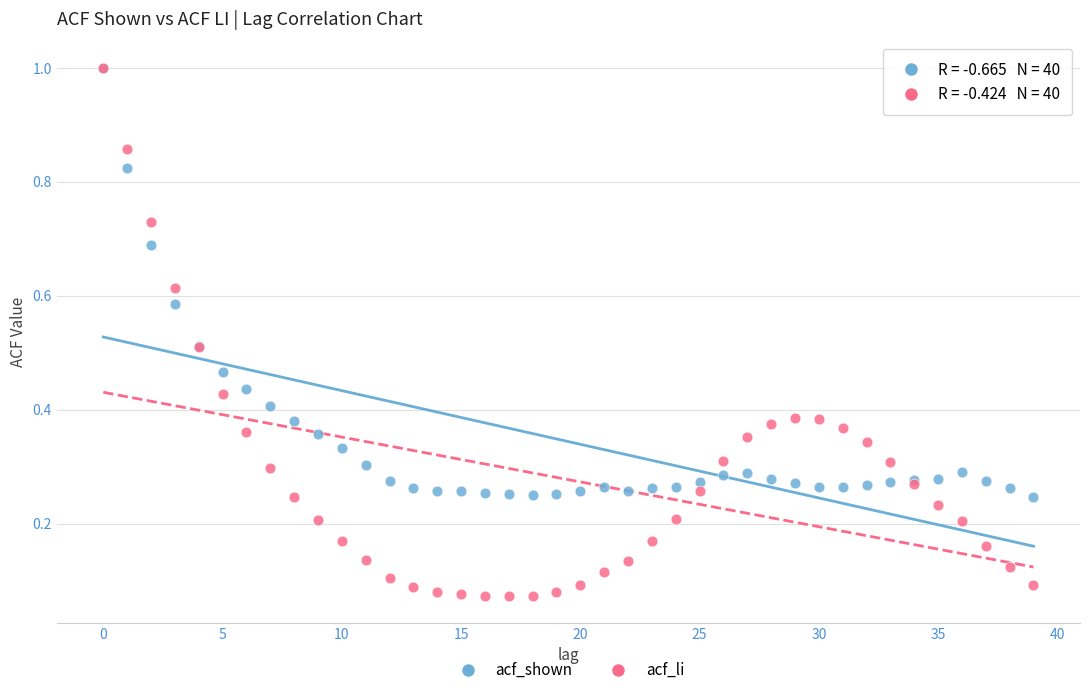

Which series contains the lowest Y value?

acf_li